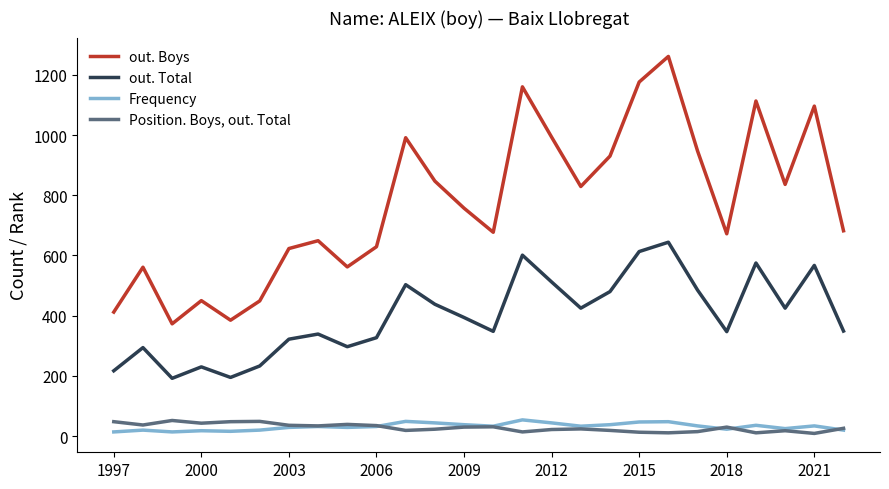

Which series has the widest spread of values?

out. Boys